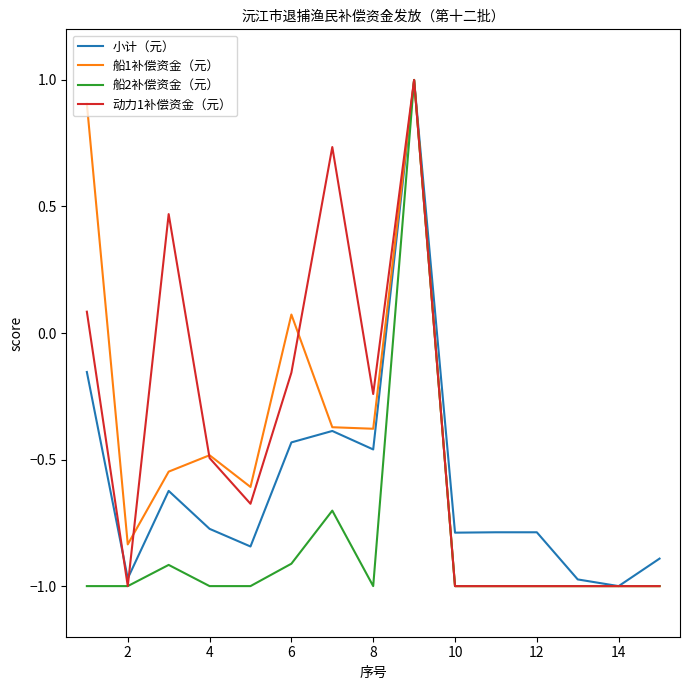

What is the greatest value displayed?

1.0